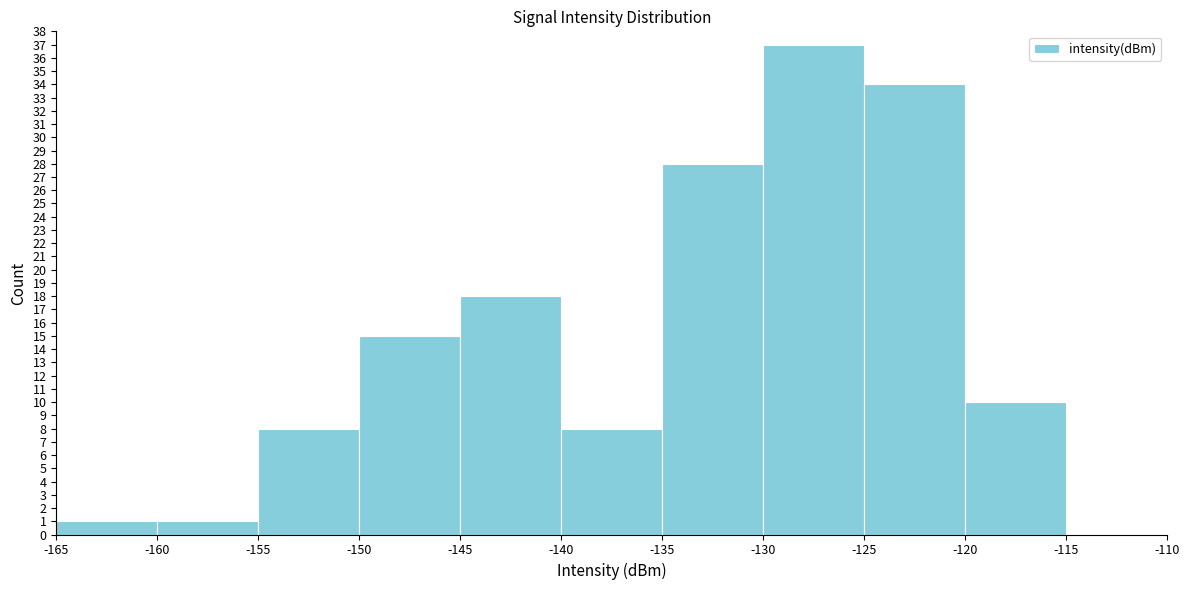

Which range on the x-axis has the tallest bar?

-130 to -125